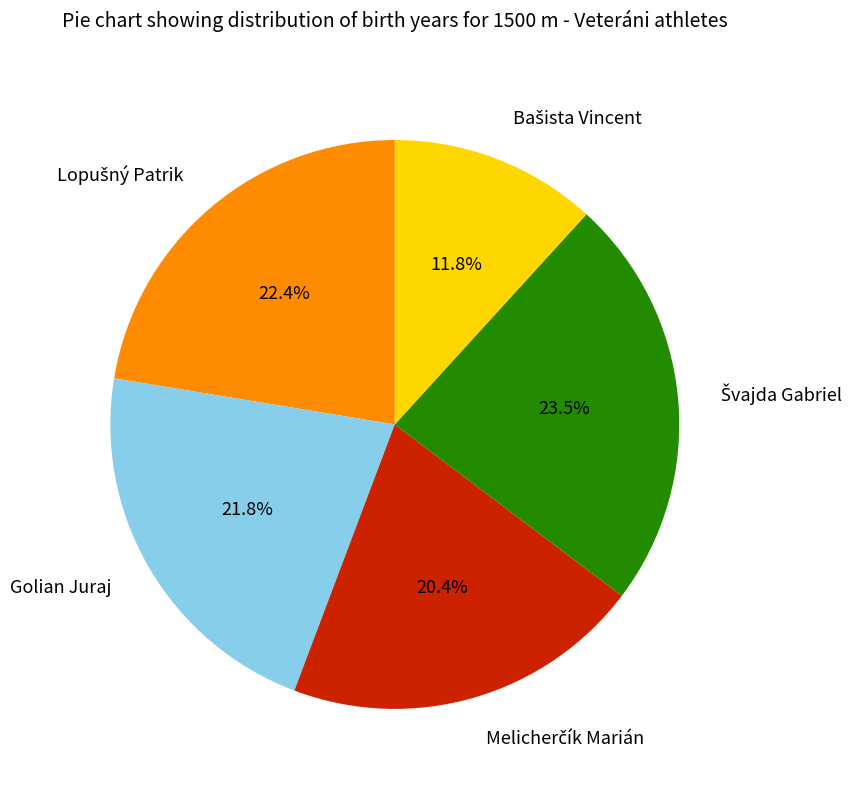

How many segments does this pie chart have?

5